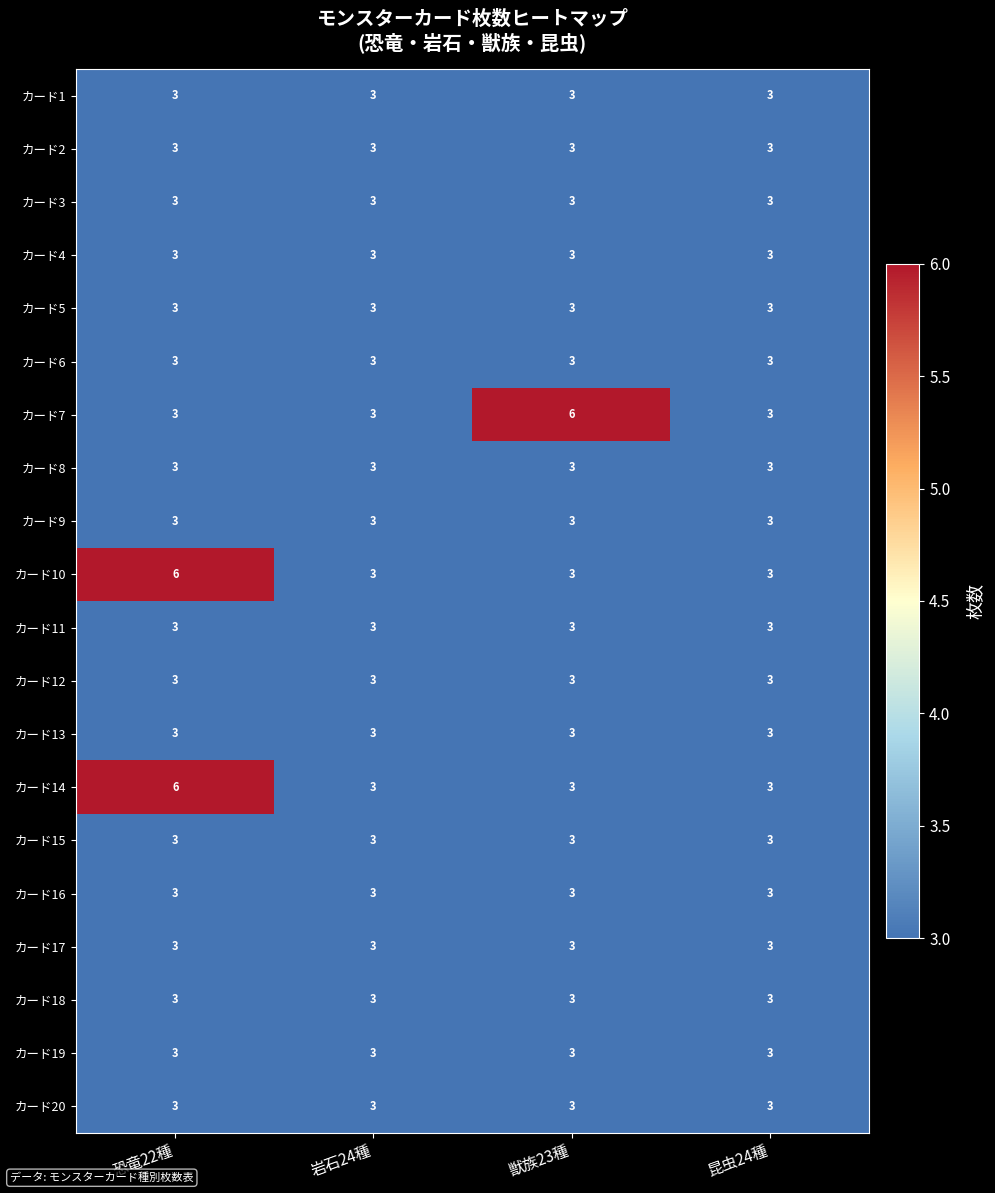

What is the average value of the カード3 series?

3